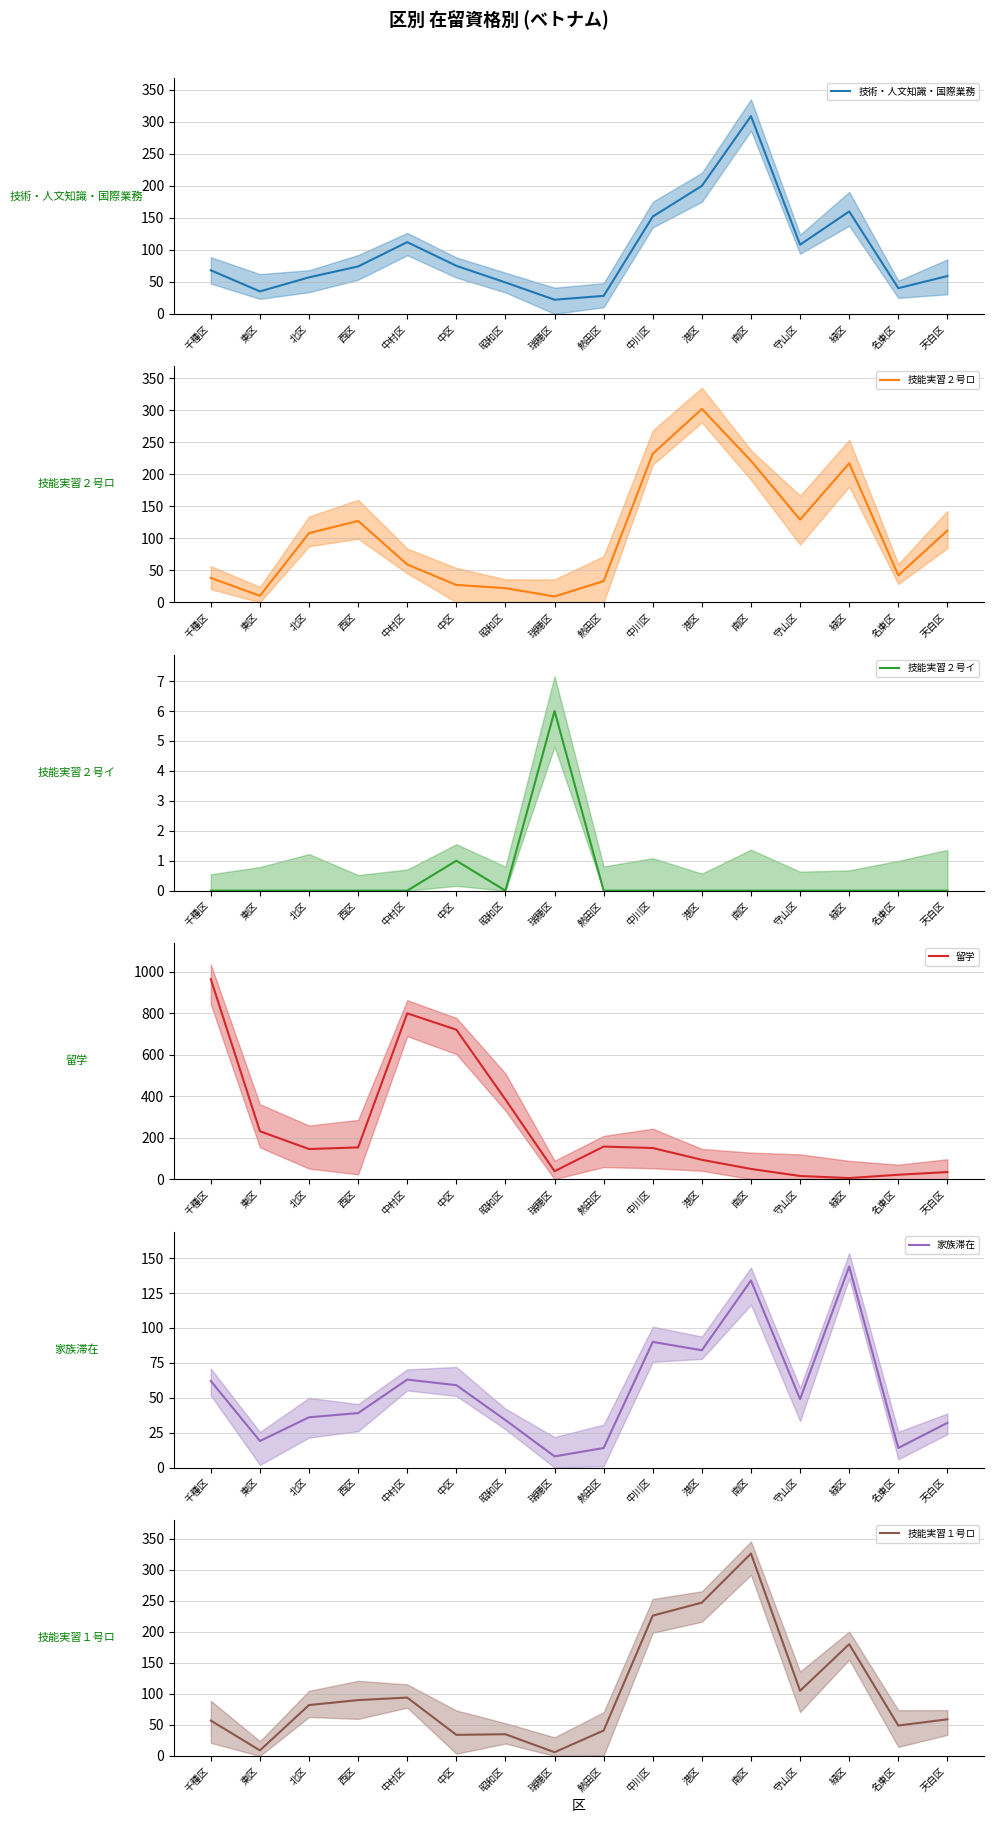

At which category does 家族滞在 reach its first local peak?

中村区